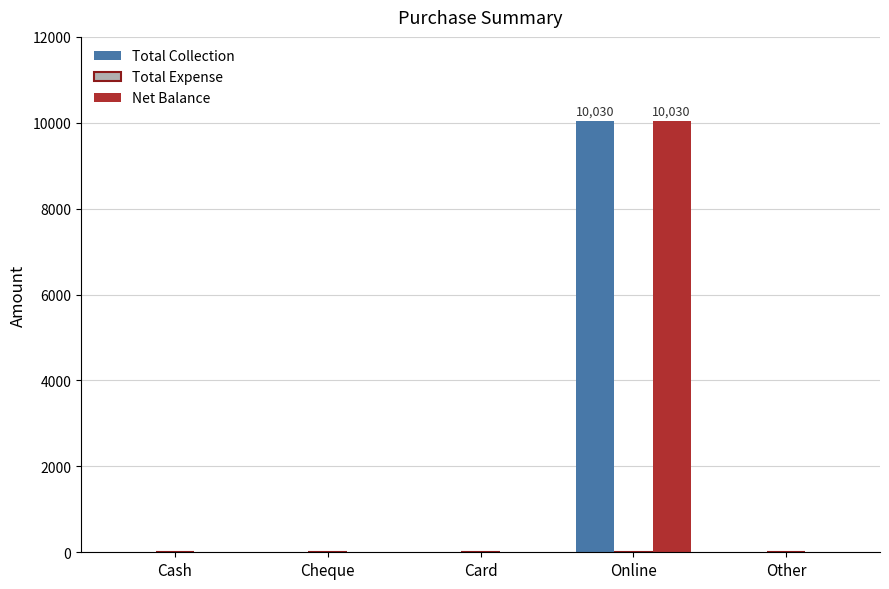

How many data points does each series have?

5